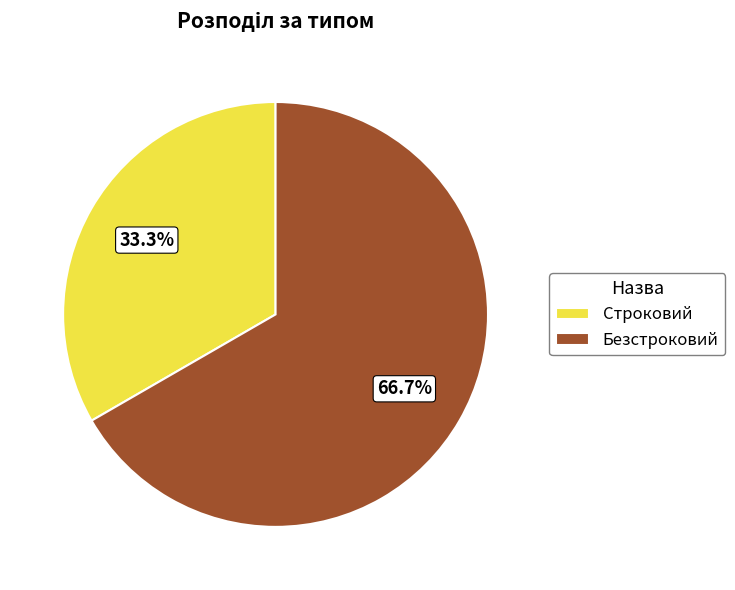

What percentage is the Строковий slice, to the nearest percent?

33%